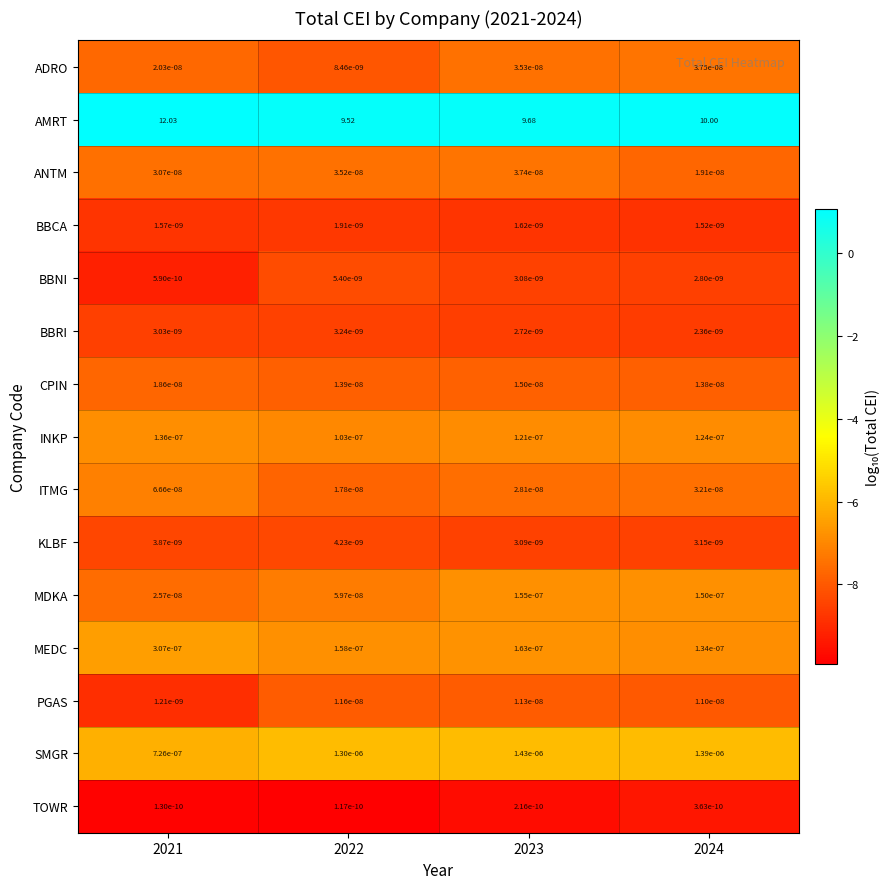

Which series changed the most between 2021 and 2022?

AMRT